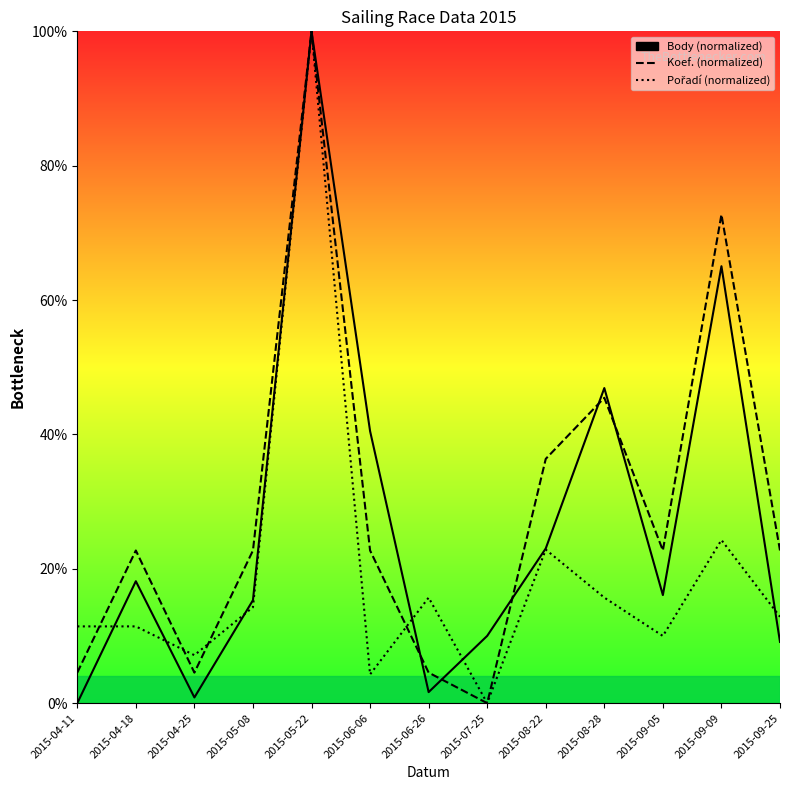

Reading left to right, extract all data points from this chart.

Body: 0.0	18.2	0.9	15.3	100.0	40.5	1.6	10.0	23.0	46.9	16.1	65.0	9.1
Koef.: 4.5	22.7	4.5	22.7	100.0	22.7	4.5	0.0	36.4	45.5	22.7	72.7	22.7
Pořadí: 11.4	11.4	7.1	14.3	100.0	4.3	15.7	0.0	22.9	15.7	10.0	24.3	12.9